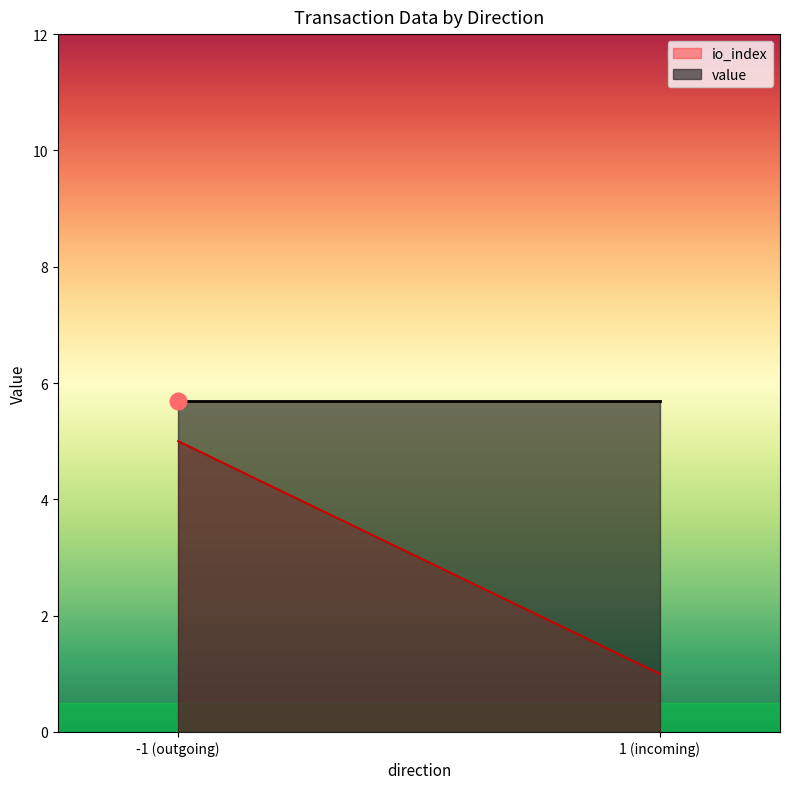

How many categories are shown in the chart?

200